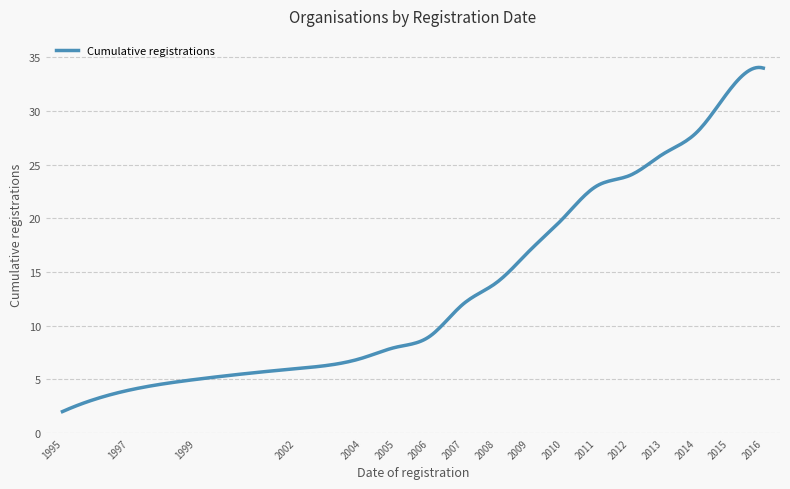

What is the difference between the maximum and minimum values?

32.1